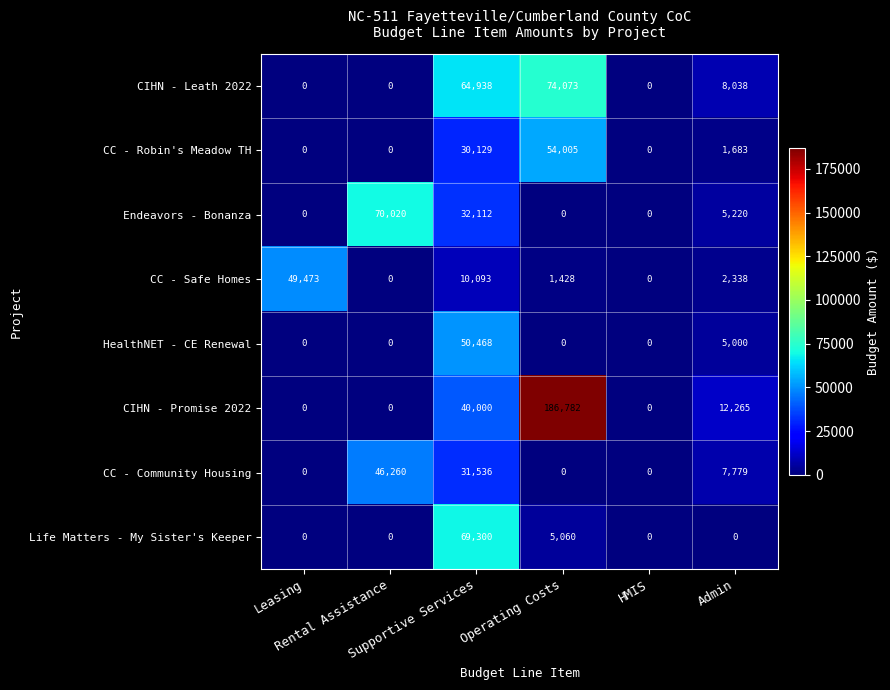

Which series changed the most between Rental Assistance and Operating Costs?

CIHN - Promise 2022